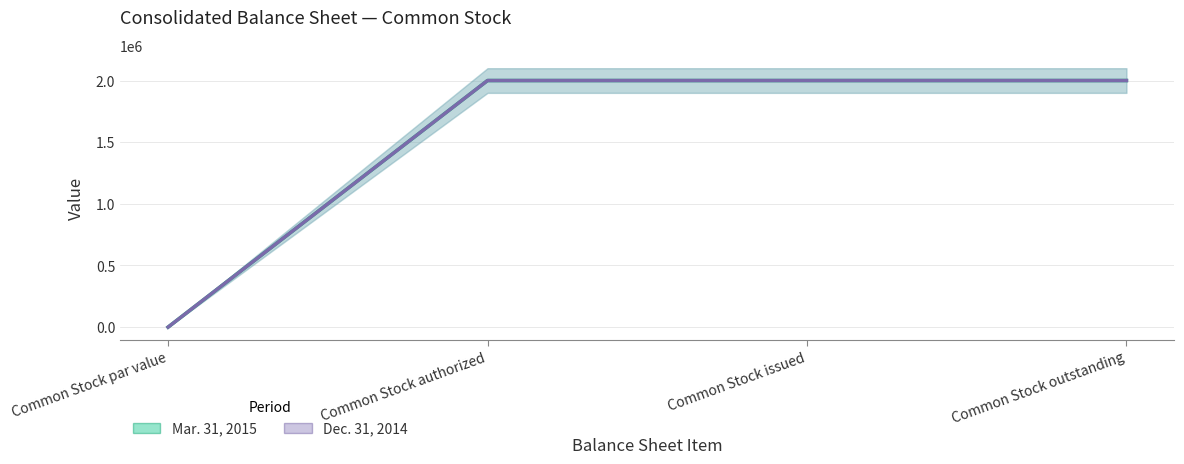

The value of Mar. 31, 2015 at Common Stock authorized is 2000000.0. True or false?

True